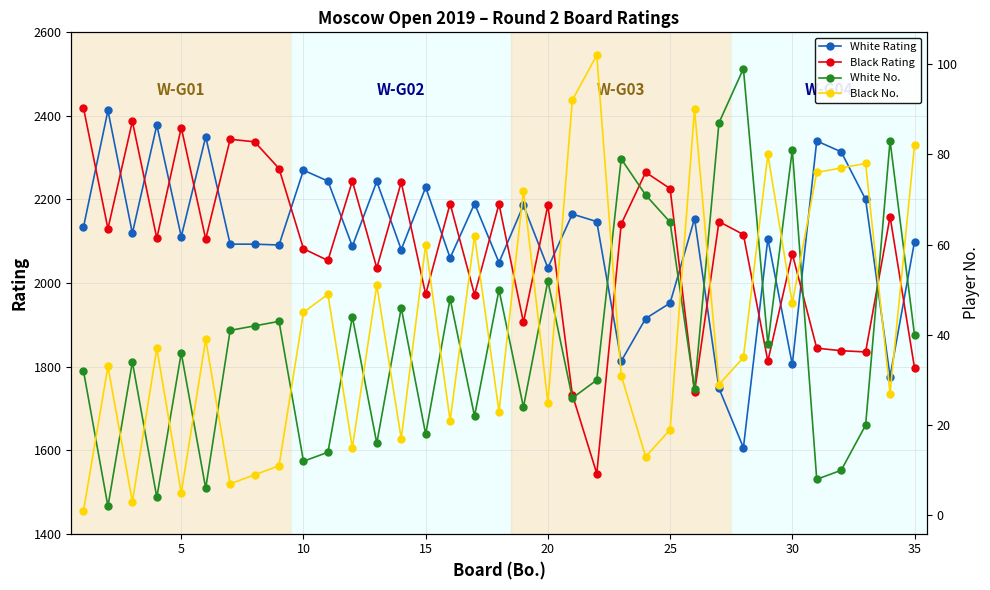

True or false: Black Rating has more than 1 interior local peaks.

True